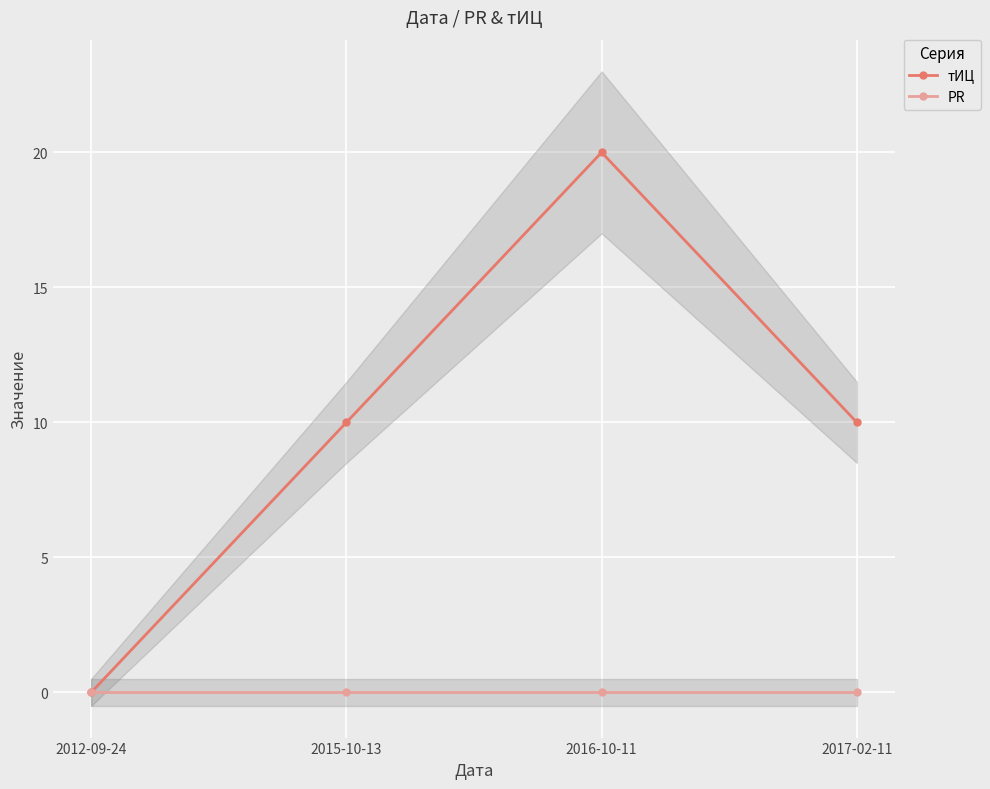

Reading left to right, extract all data points from this chart.

тИЦ: 0	10	20	10
PR: 0	0	0	0